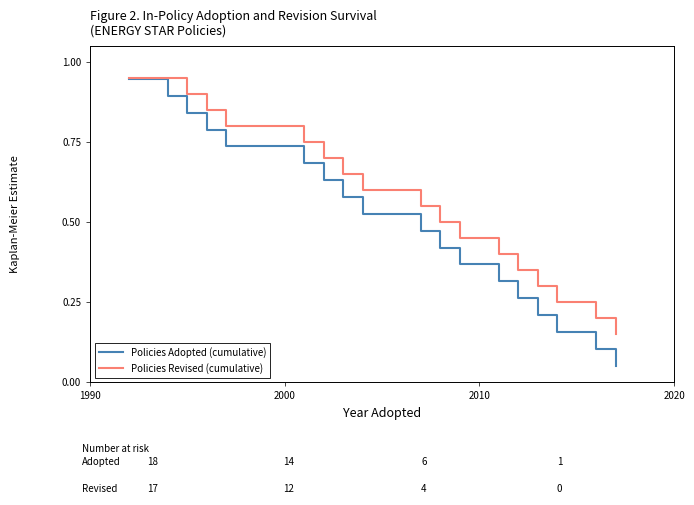

Rank the series by their average value, from lowest to highest.

Policies Adopted (cumulative), Policies Revised (cumulative)